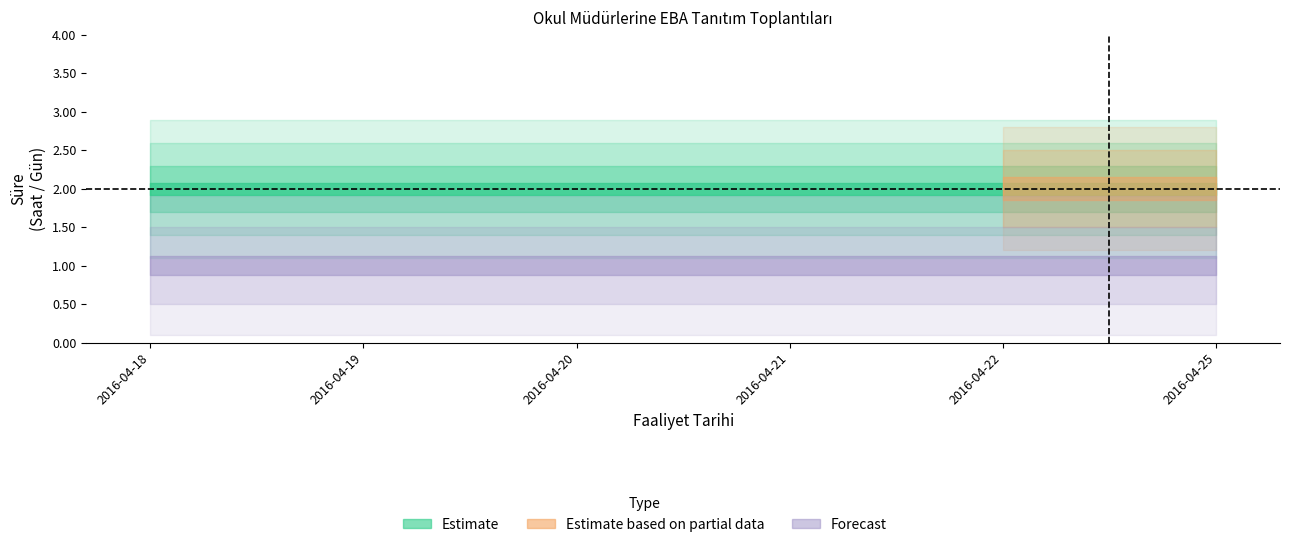

True or false: Süre (Saat) has a value of 2 at 2016-04-21.

True